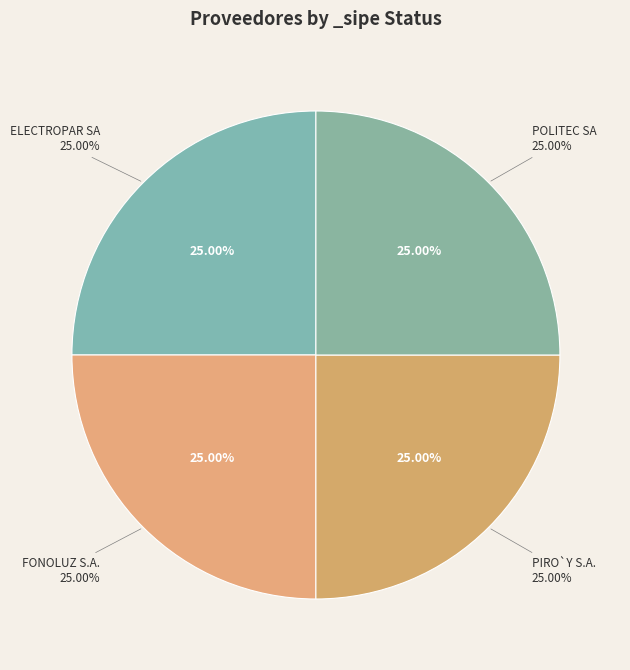

Is there a majority slice in this chart?

No